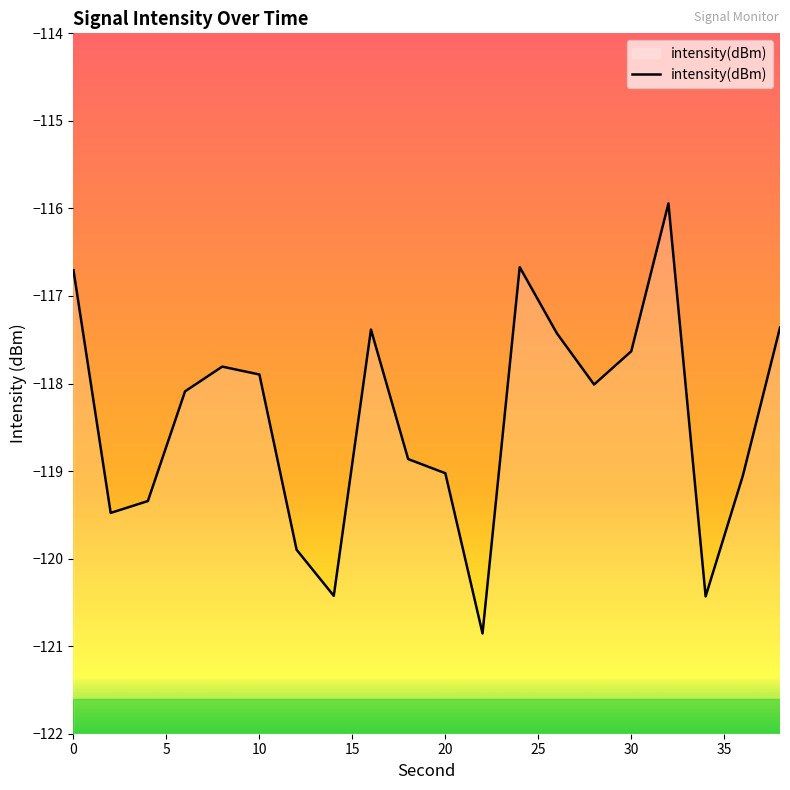

The value at 16 is -41.1. True or false?

False